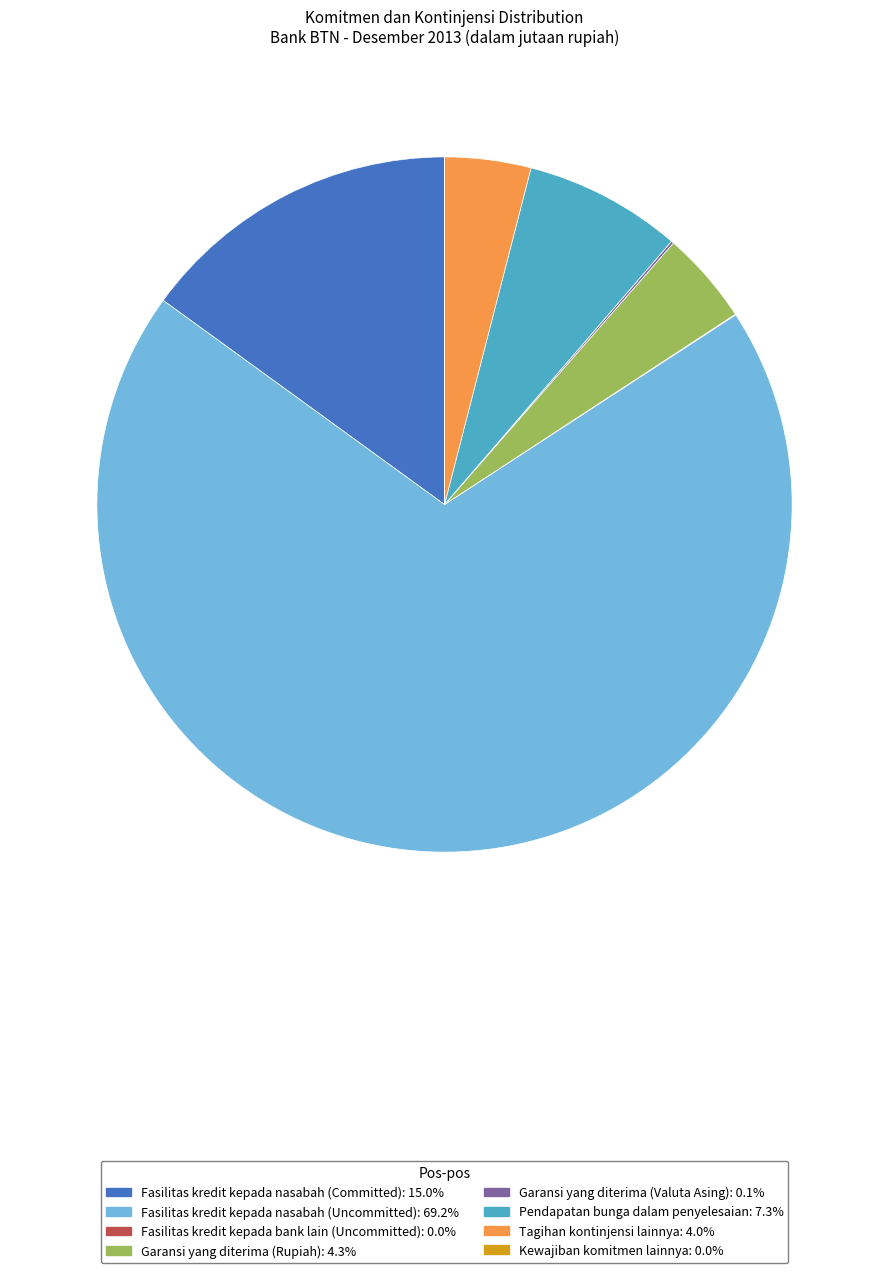

What is the majority slice?

Fasilitas kredit kepada nasabah (Uncommitted)